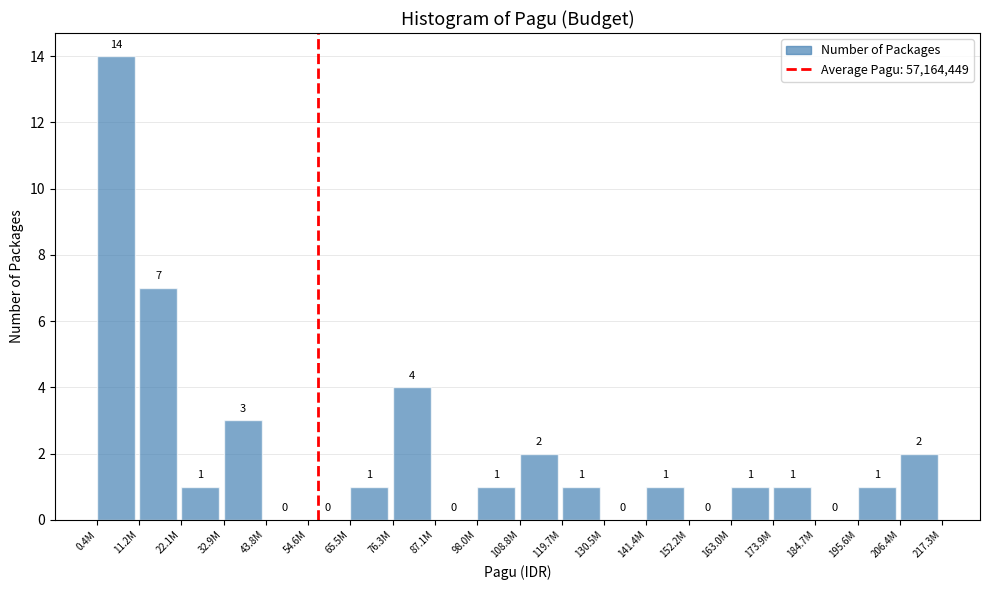

Reading left to right, what are all the values shown in this chart?

0.4M=14	11.2M=7	22.1M=1	32.9M=3	43.8M=0	54.6M=0	65.5M=1	76.3M=4	87.1M=0	98.0M=1	108.8M=2	119.7M=1	130.5M=0	141.4M=1	152.2M=0	163.0M=1	173.9M=1	184.7M=0	195.6M=1	206.4M=2